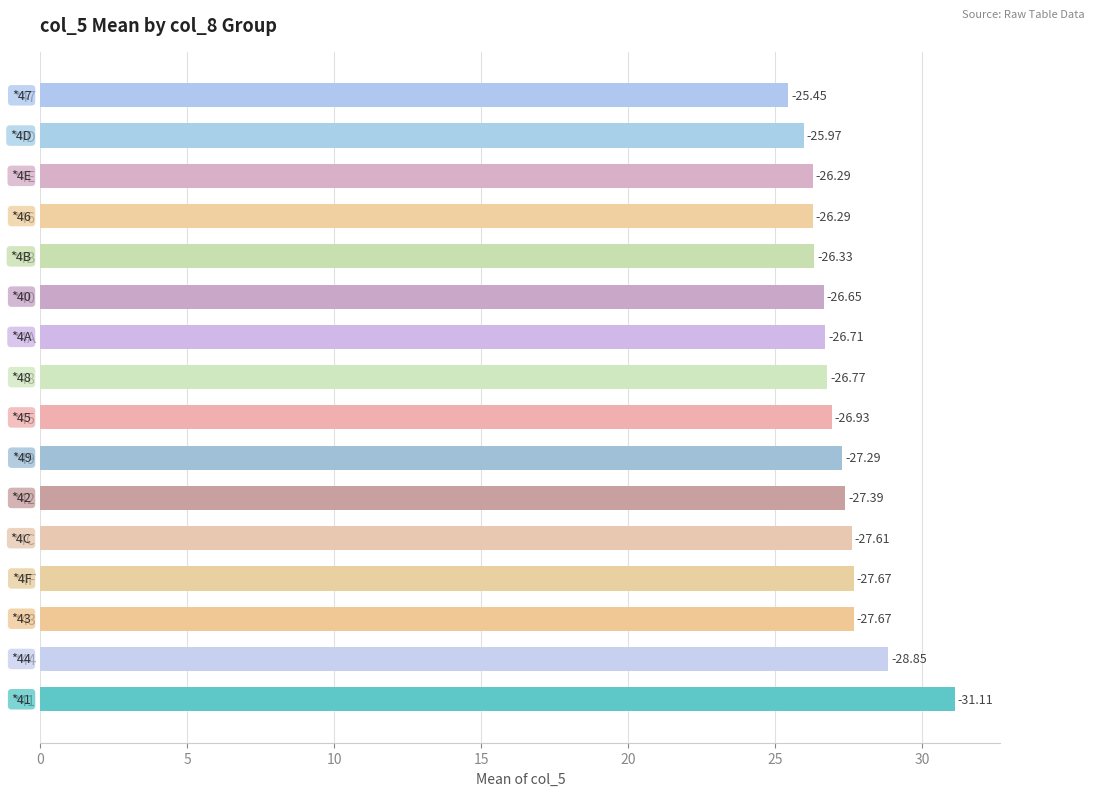

Are the bars horizontal?

Yes